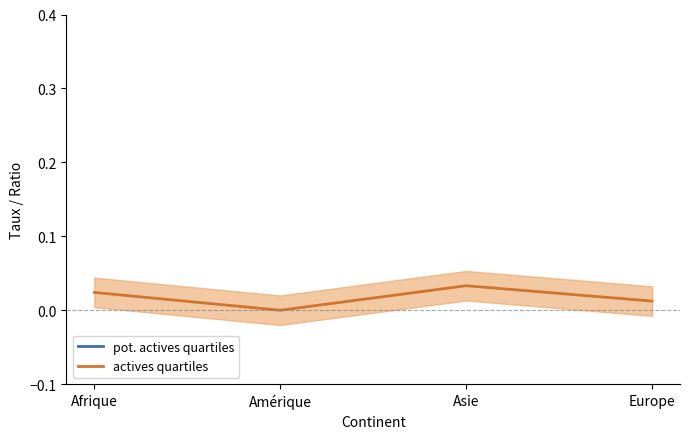

How many values in actives quartiles are above zero?

3